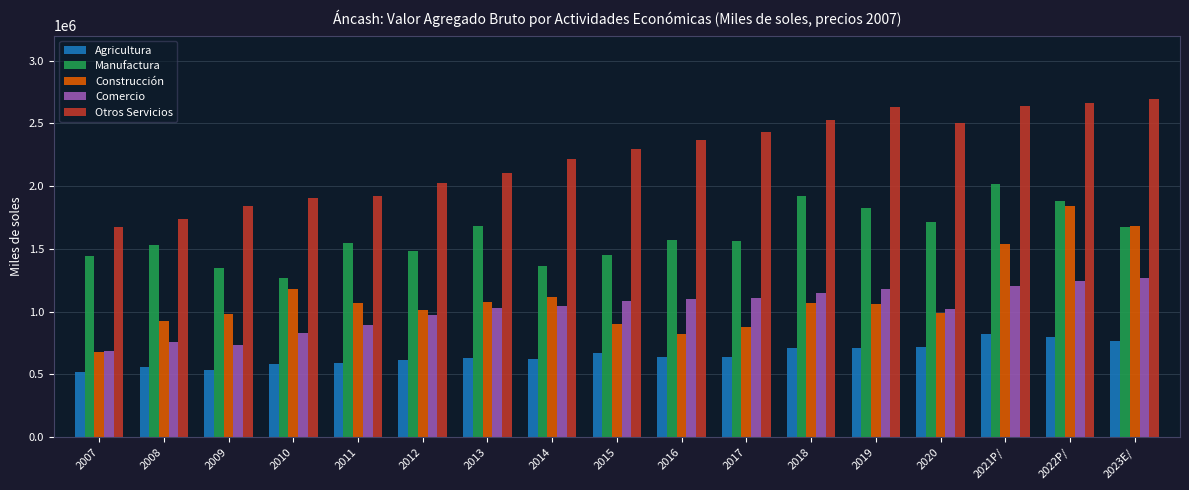

The value of Otros Servicios at 2012 is 2027183. True or false?

True